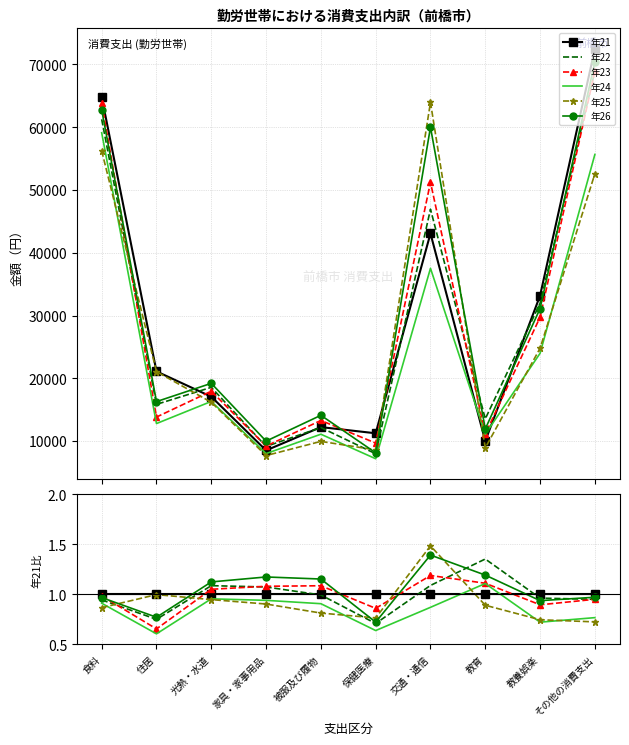

Does the chart have visible grid lines?

Yes